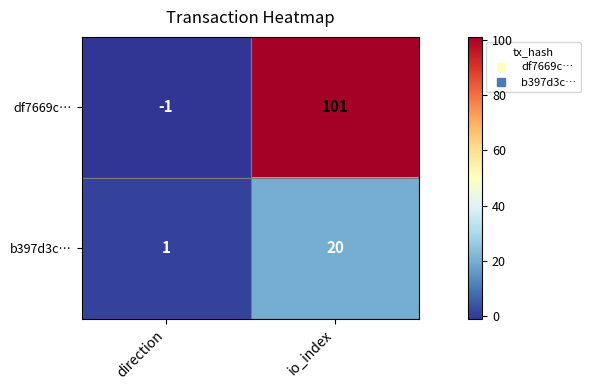

Which label corresponds to the smallest value in the chart?

direction